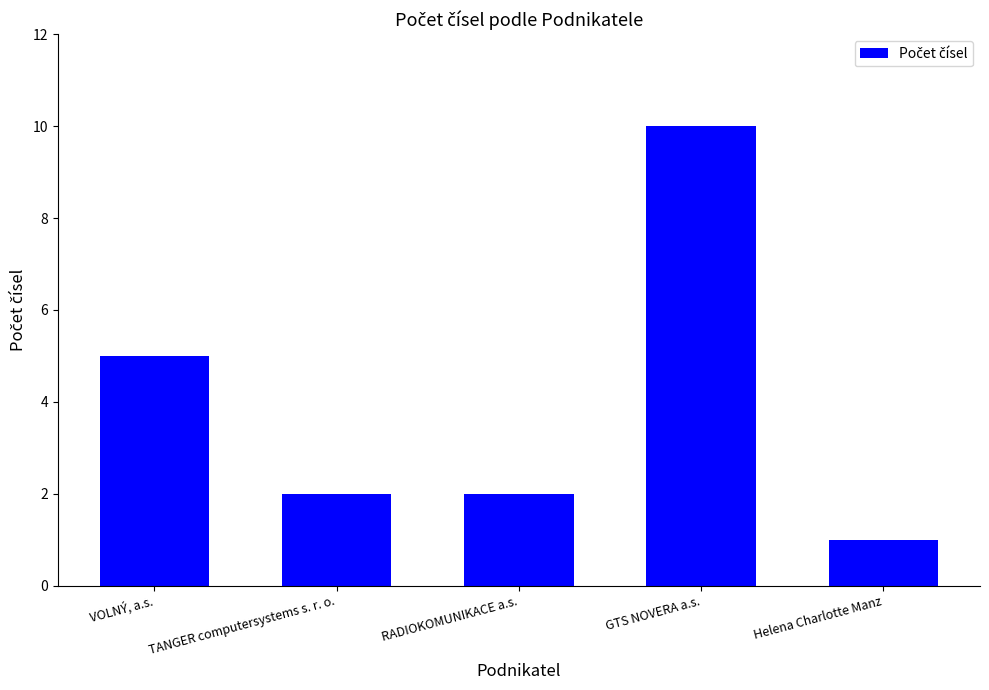

What is the change in value from VOLNÝ, a.s. to GTS NOVERA a.s.?

+5